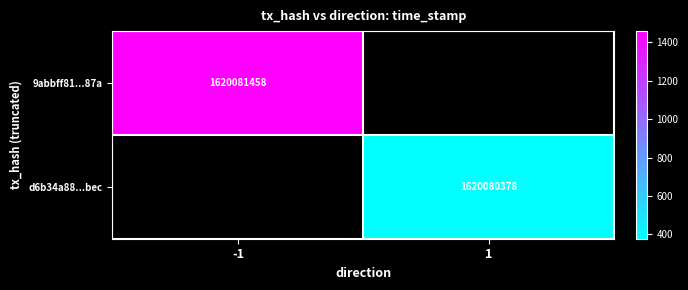

Which series has the widest spread of values?

9abbff81568d8ec5f807f352d74bca9e9aac87a